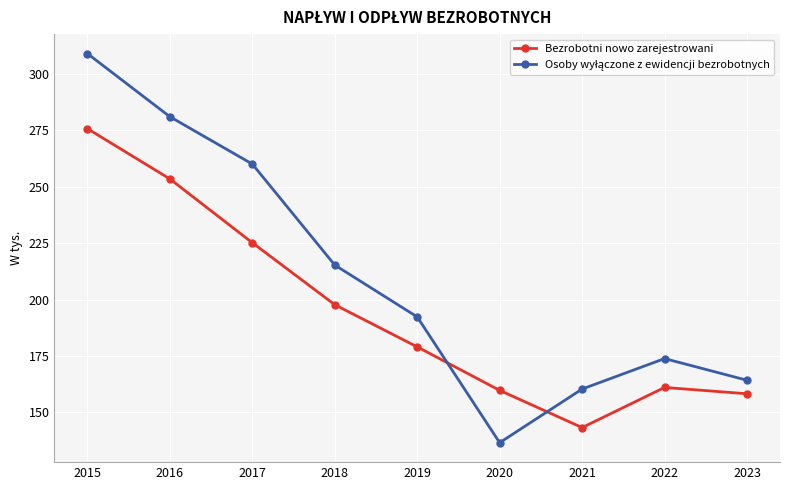

What is the spread (max minus min) of values at 2016?

27.6